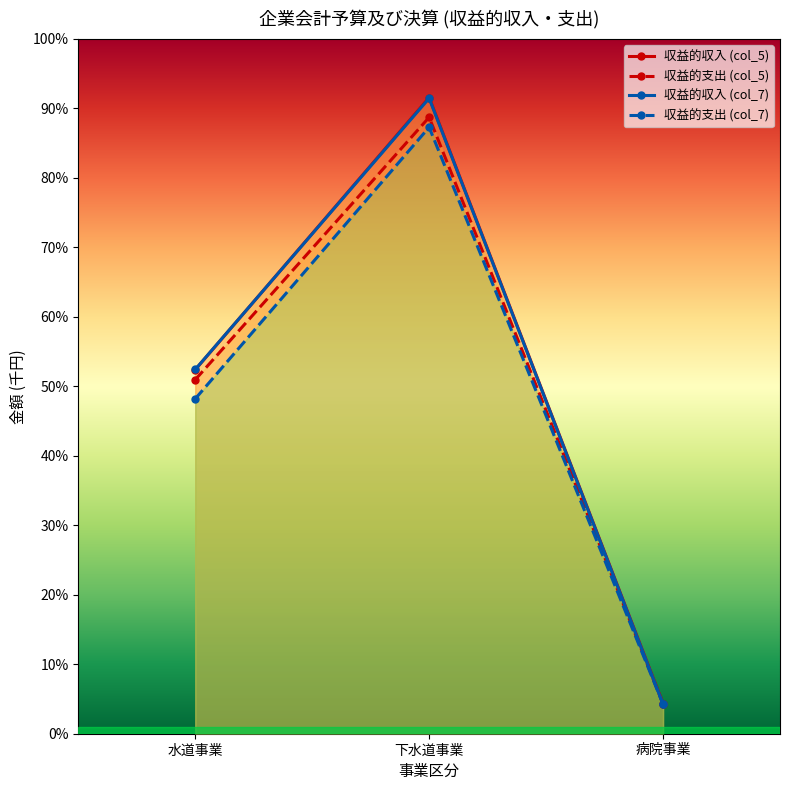

Reading left to right, transcribe all the data shown in this chart.

収益的収入 (col_5): 水道事業=26193014	下水道事業=45775133	病院事業=2162542
収益的支出 (col_5): 水道事業=25473927	下水道事業=44352942	病院事業=2161877
収益的収入 (col_7): 水道事業=26207644	下水道事業=45722106	病院事業=2121784
収益的支出 (col_7): 水道事業=24098202	下水道事業=43638173	病院事業=2124109